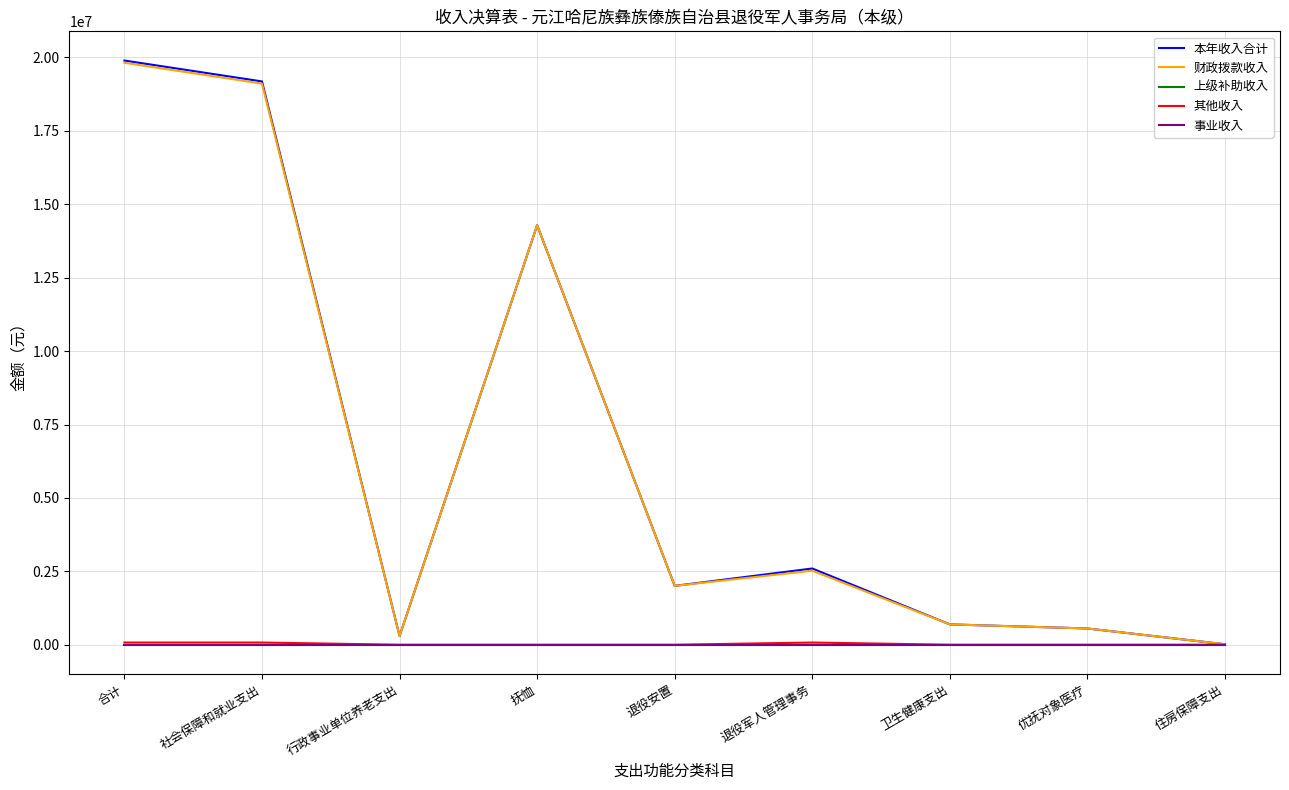

Does the chart have visible grid lines?

Yes